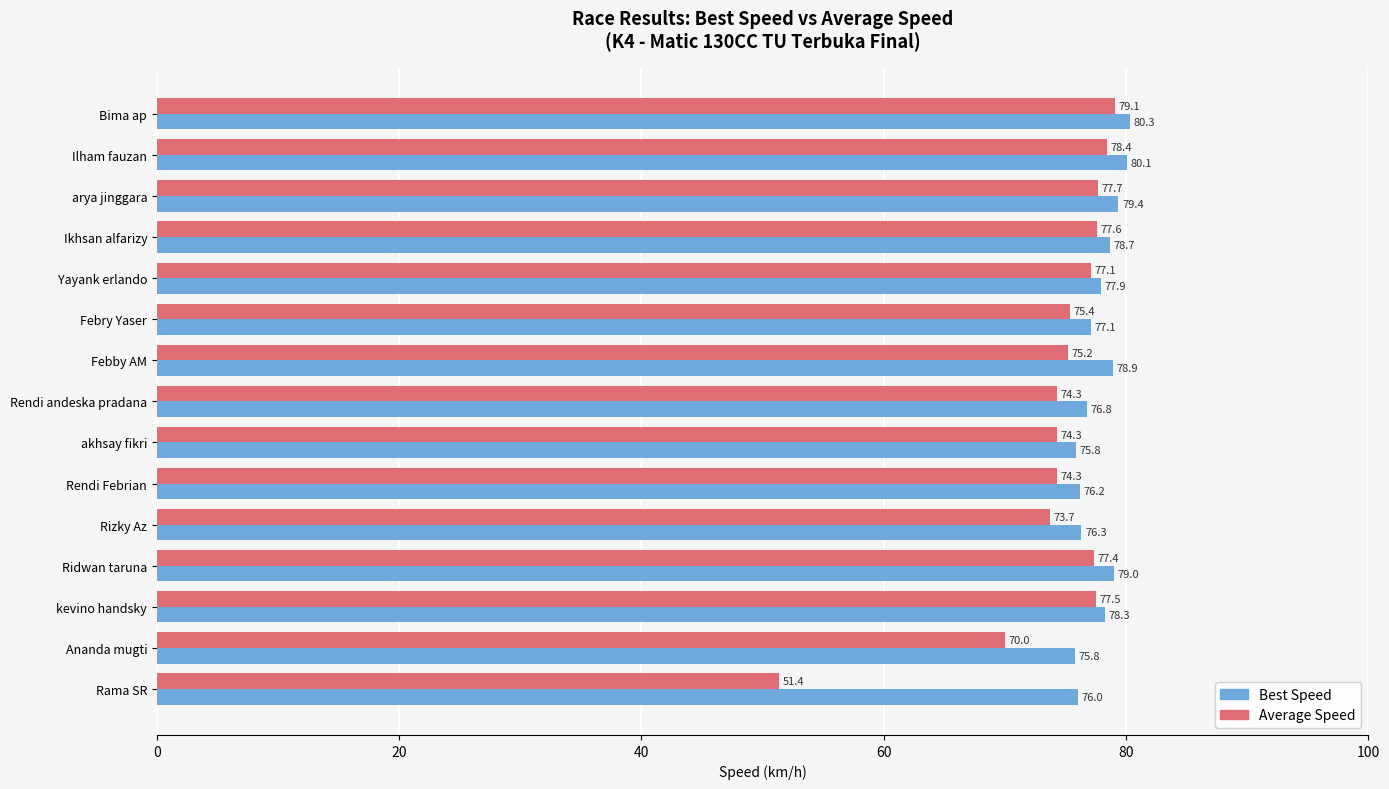

Read the Average Speed value at Rama SR.

51.4